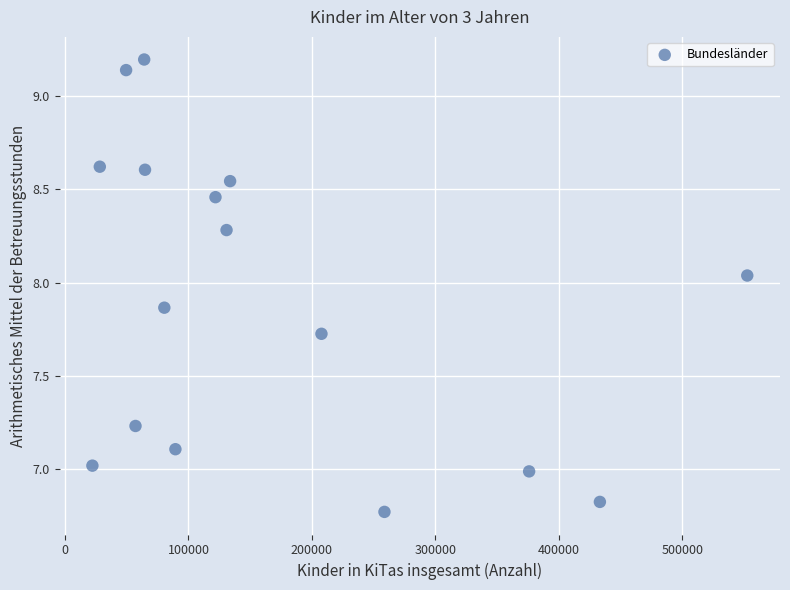

What is the range of Y values (max minus min)?

2.4